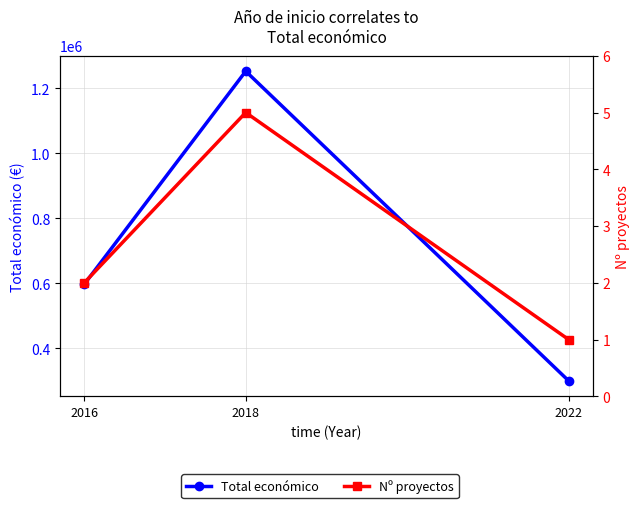

What is the smallest value displayed?

1